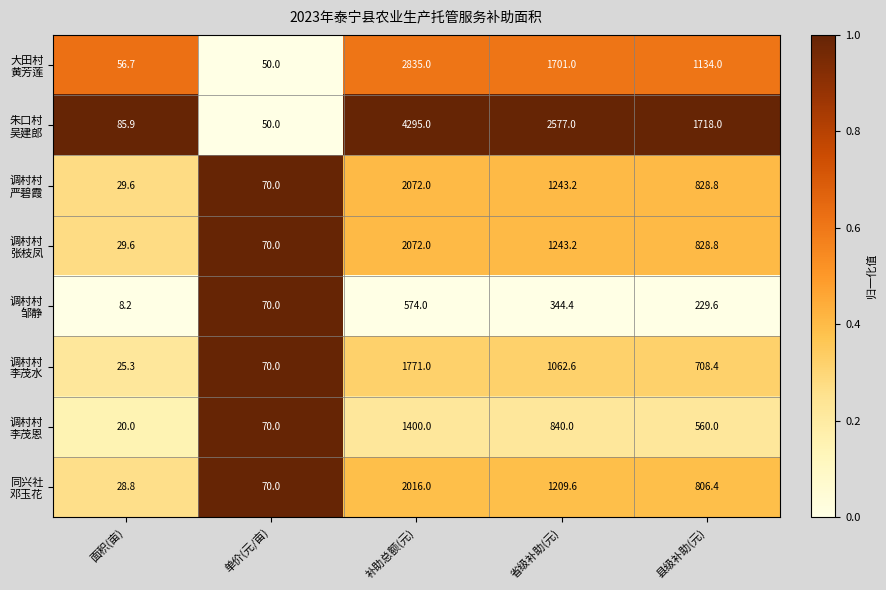

At how many categories does at least one series exceed 428?

3